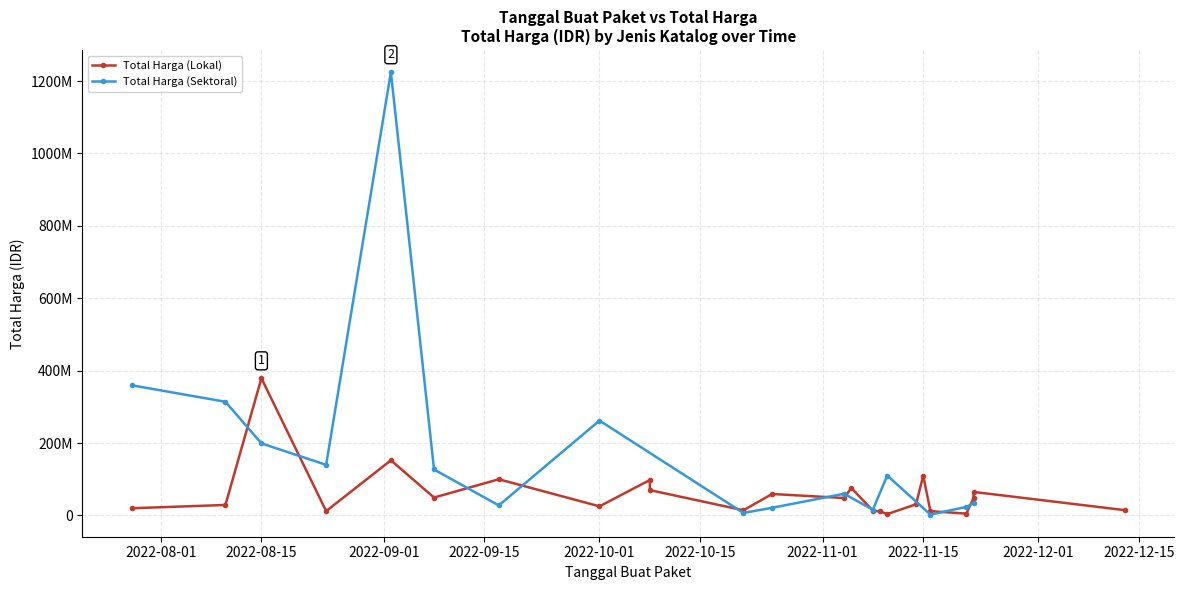

Does the chart display data point markers on the line(s)?

Yes